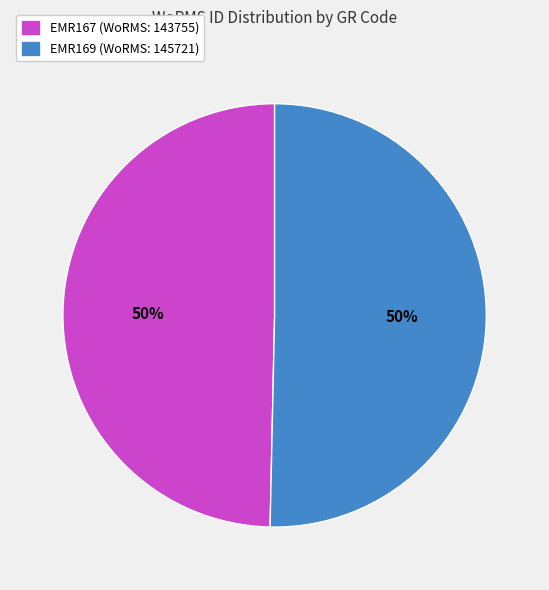

Approximately how many times larger is the value at EMR169 compared to EMR167?

1.0